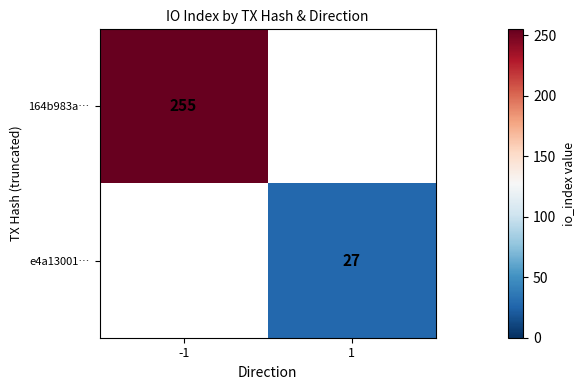

True or false: e4a13001… has a value of 44.7 at 1.

False